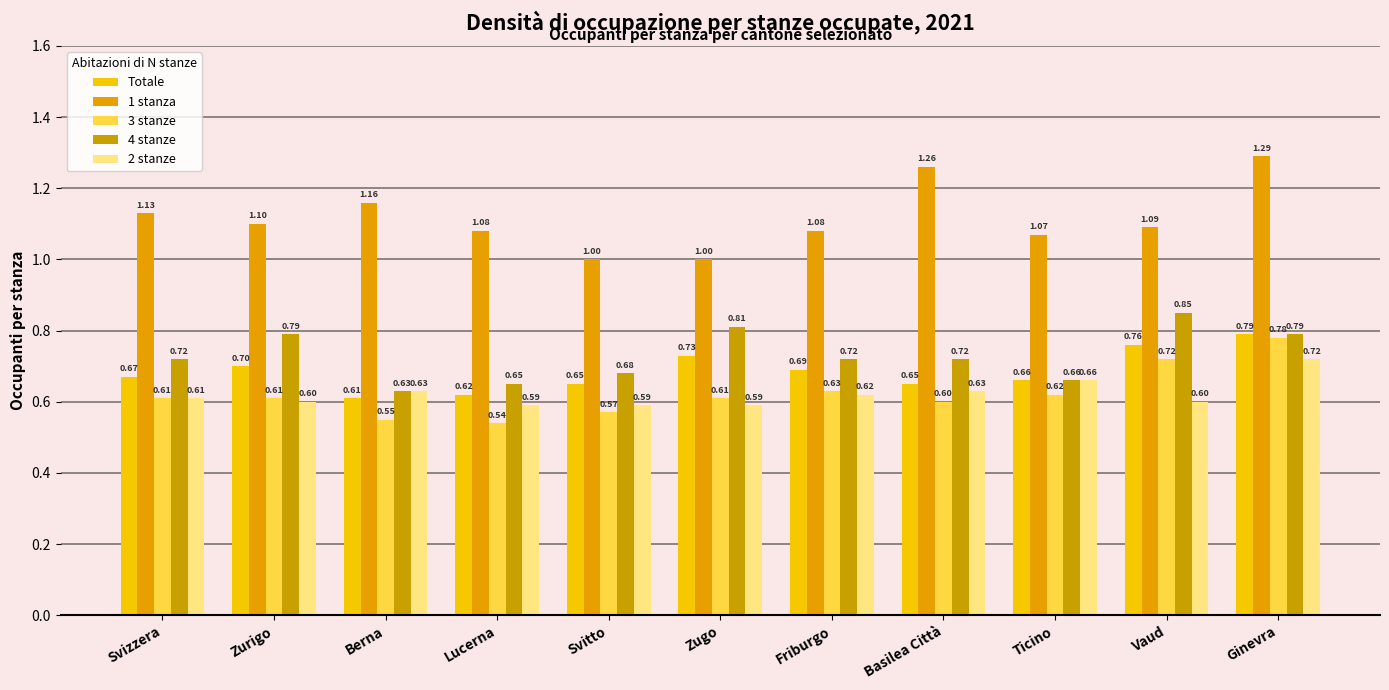

Which series has the largest range (max minus min)?

1 stanza